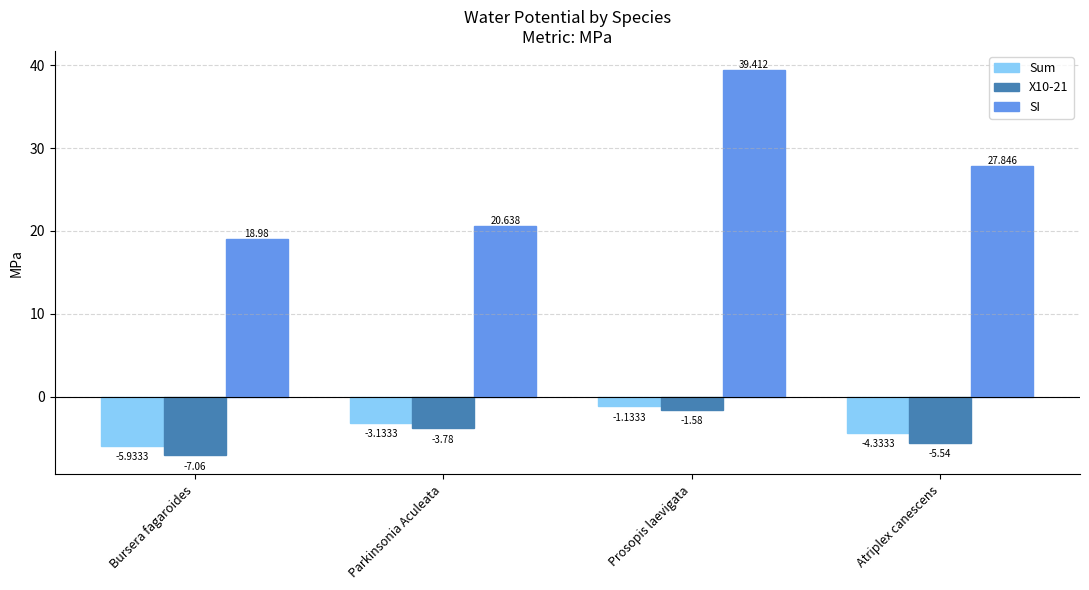

Rank the categories by SI value from lowest to highest.

Bursera fagaroides, Parkinsonia Aculeata, Atriplex canescens, Prosopis laevigata